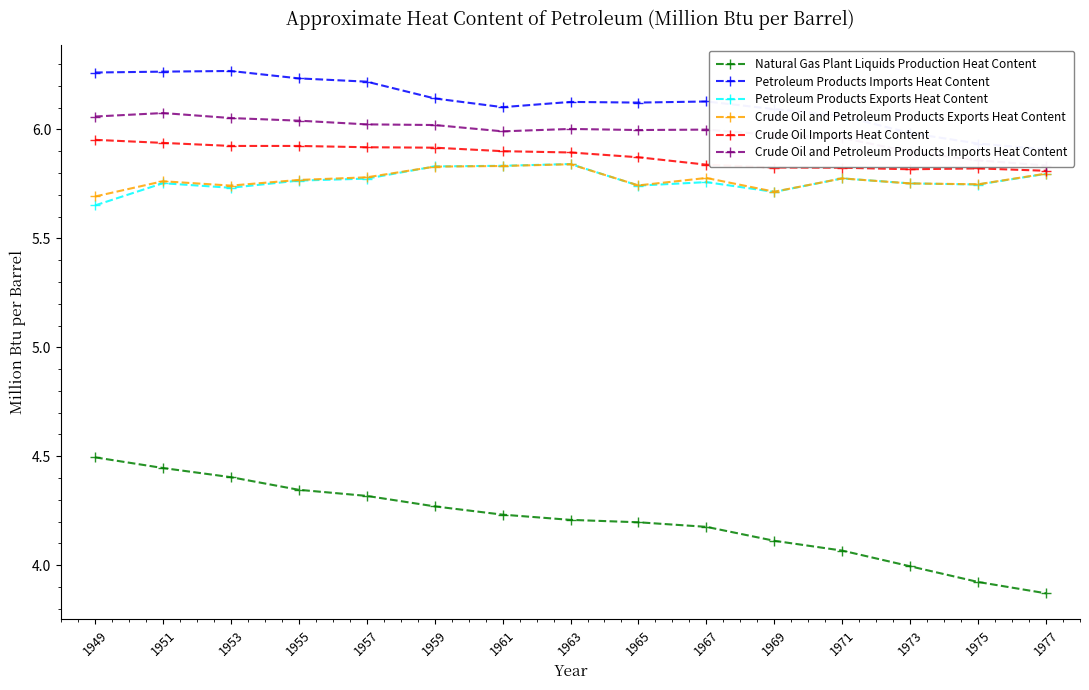

Is the value of Natural Gas Plant Liquids Production Heat Content at 1955 greater than the value of Crude Oil and Petroleum Products Exports Heat Content at 1957?

No